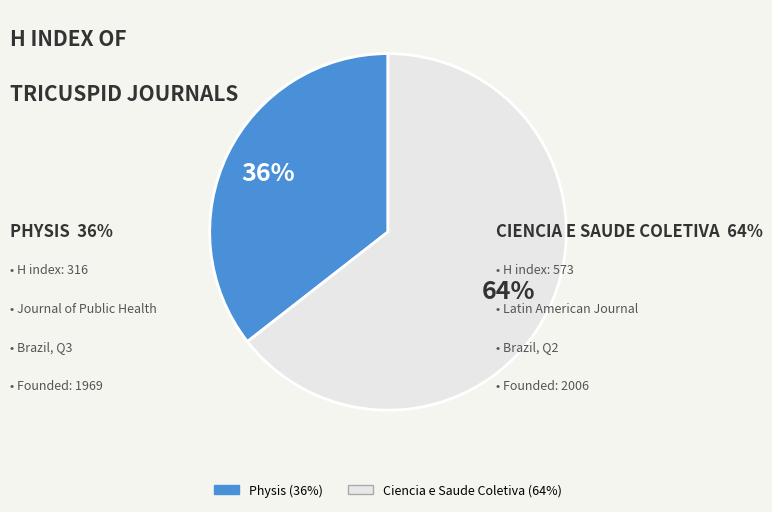

Which slice represents more than half of the pie?

Ciencia e Saude Coletiva